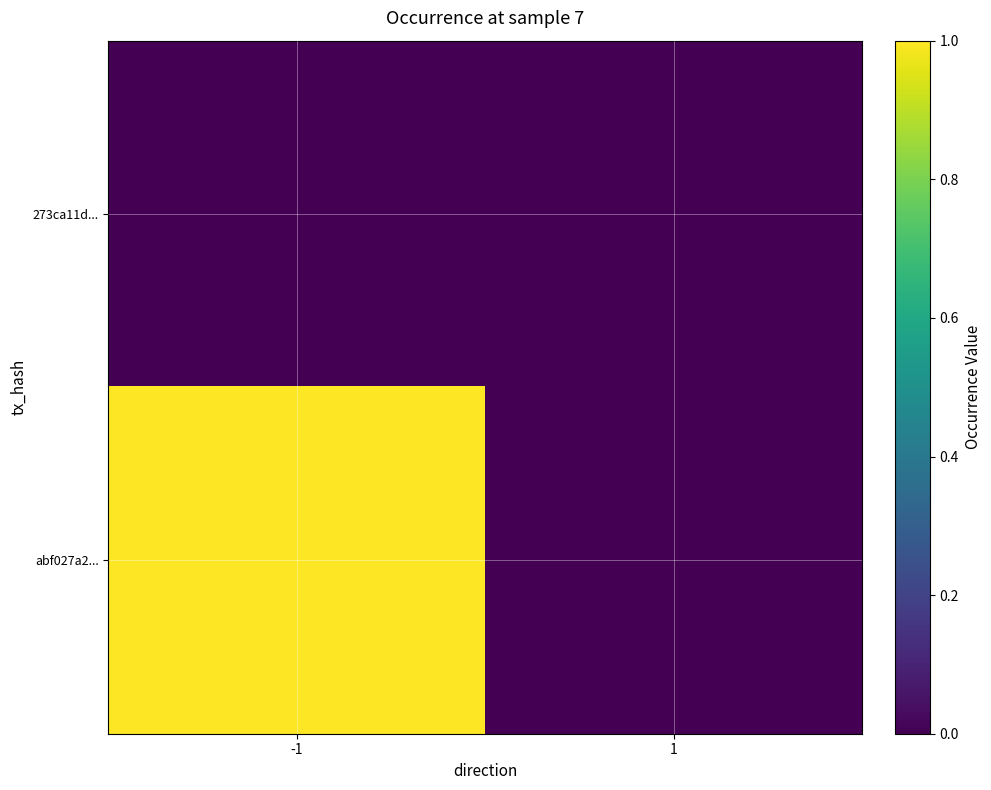

List the series in order of their peak value, lowest first.

273ca11d..., abf027a2...